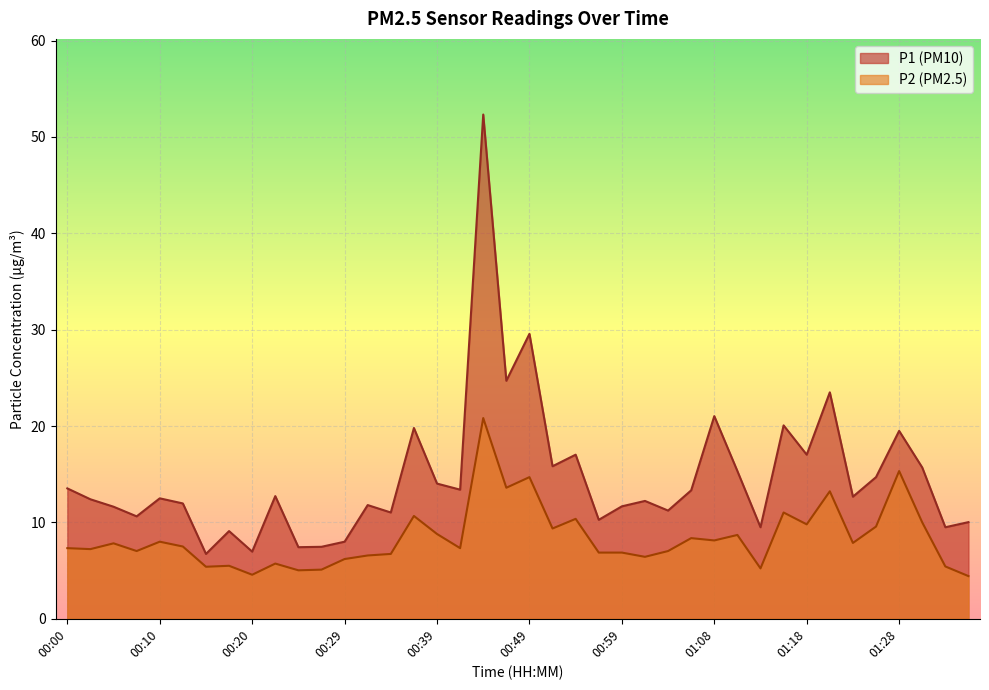

What is the label of the 10th point from the left?

00:22